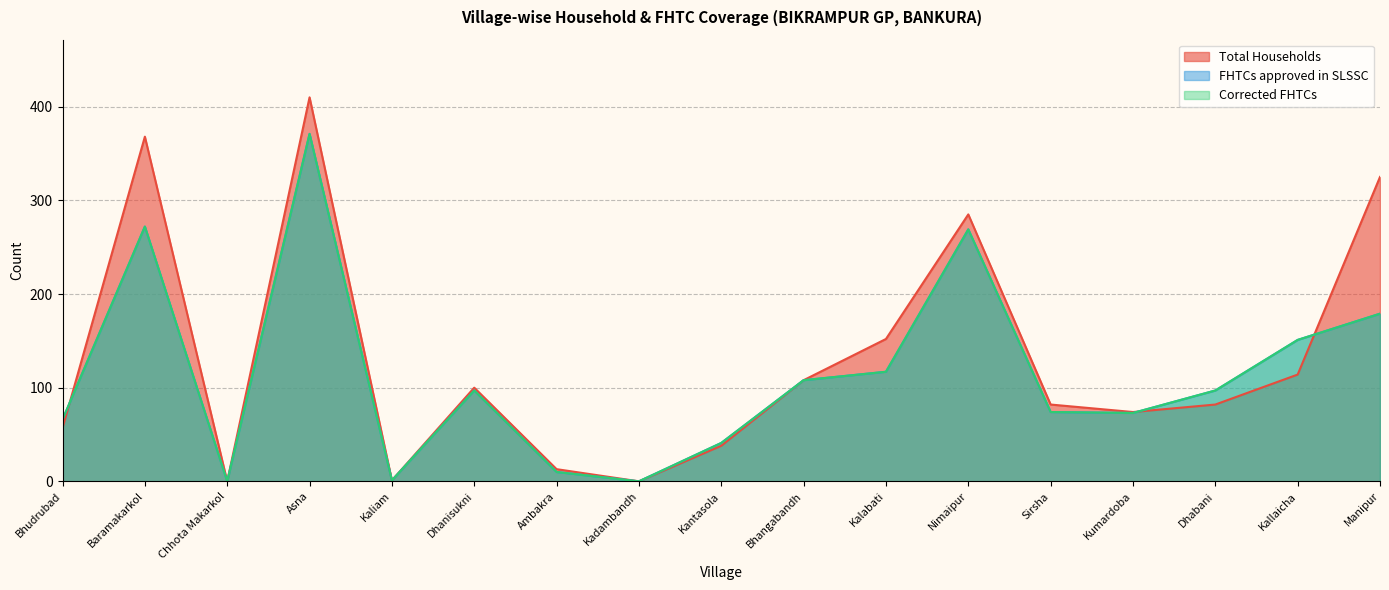

How many lines are shown in the chart?

3